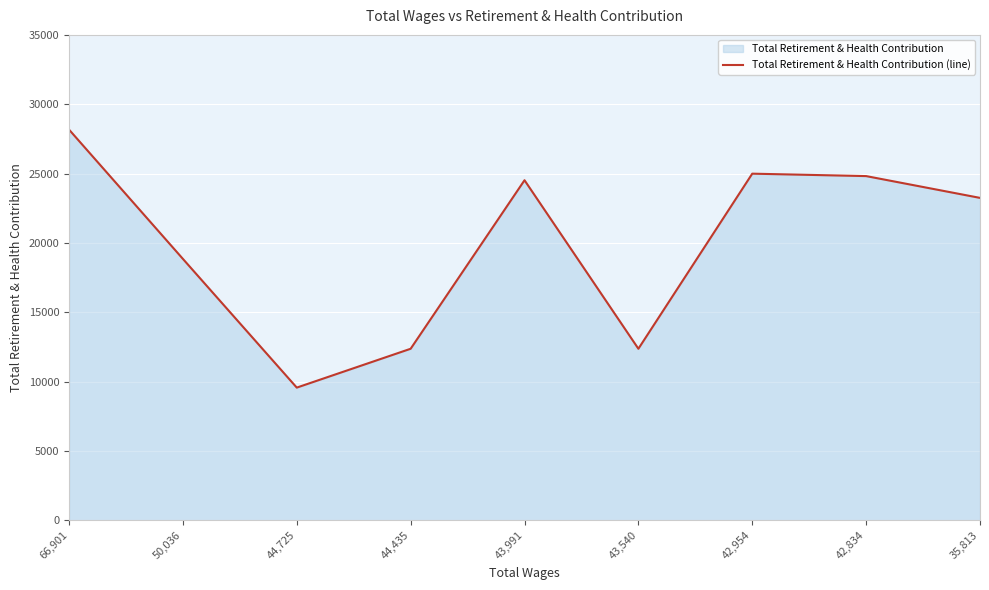

What is the maximum value shown in the chart?

28173